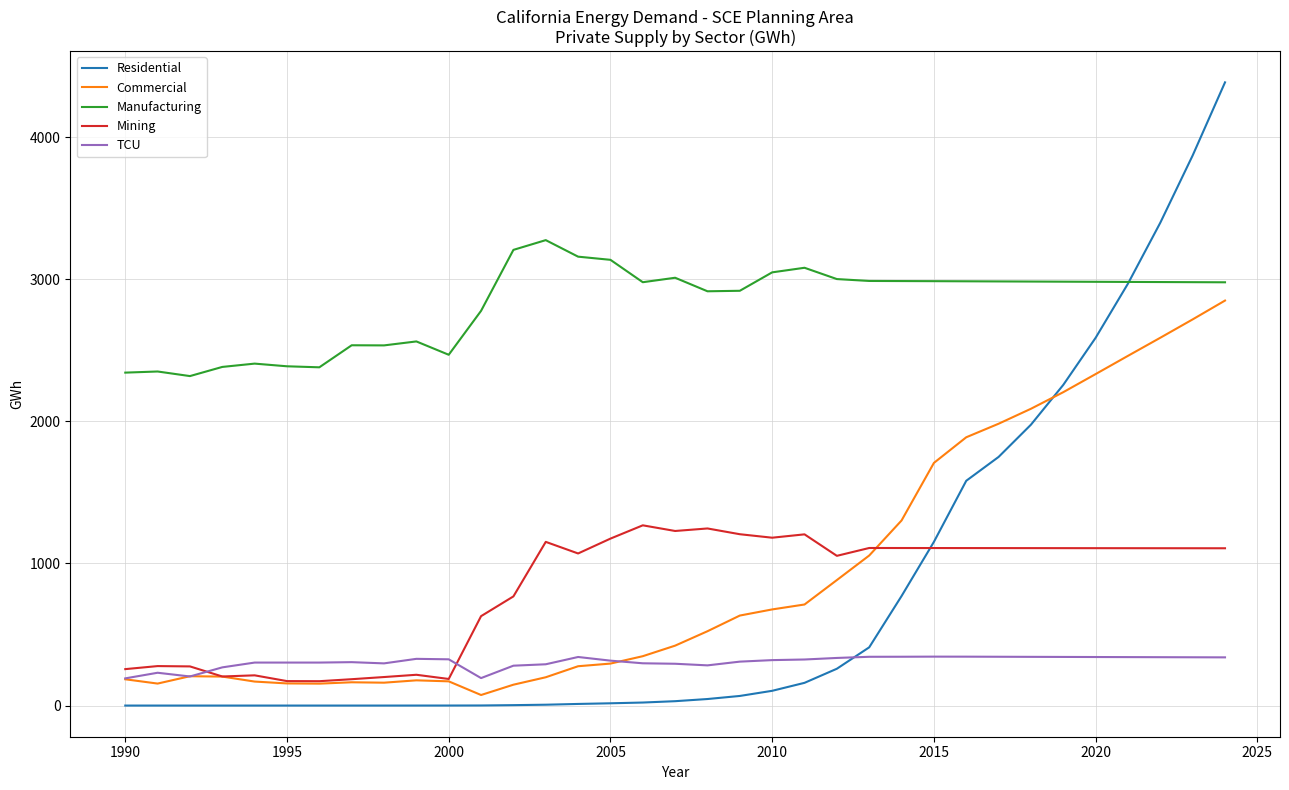

True or false: Manufacturing and Mining cross at least once.

False